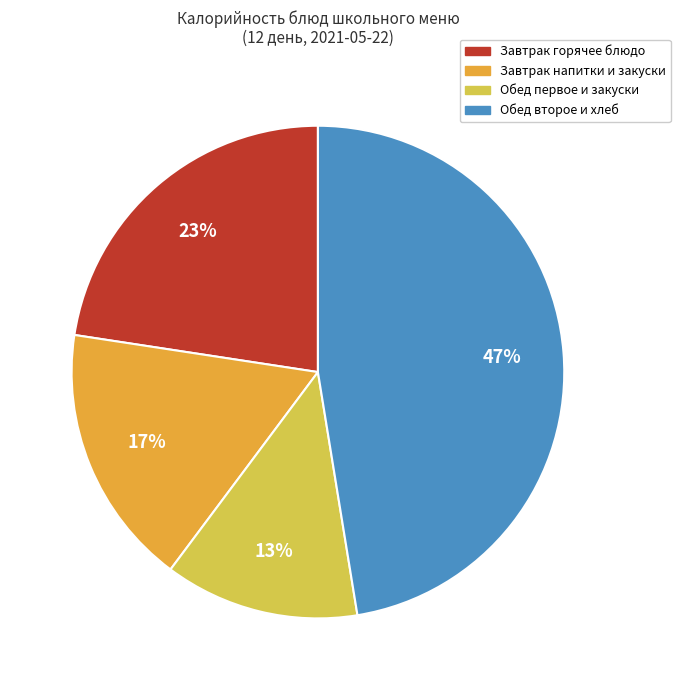

Does any single category account for the majority?

No